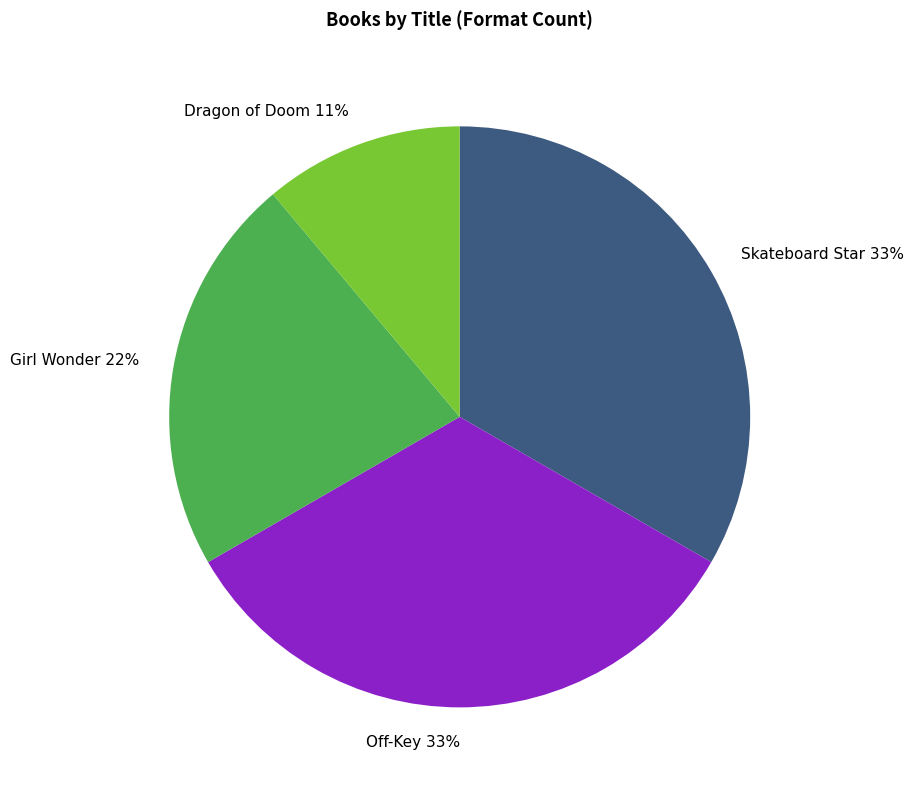

To the nearest percent, what is the average slice percentage?

25%